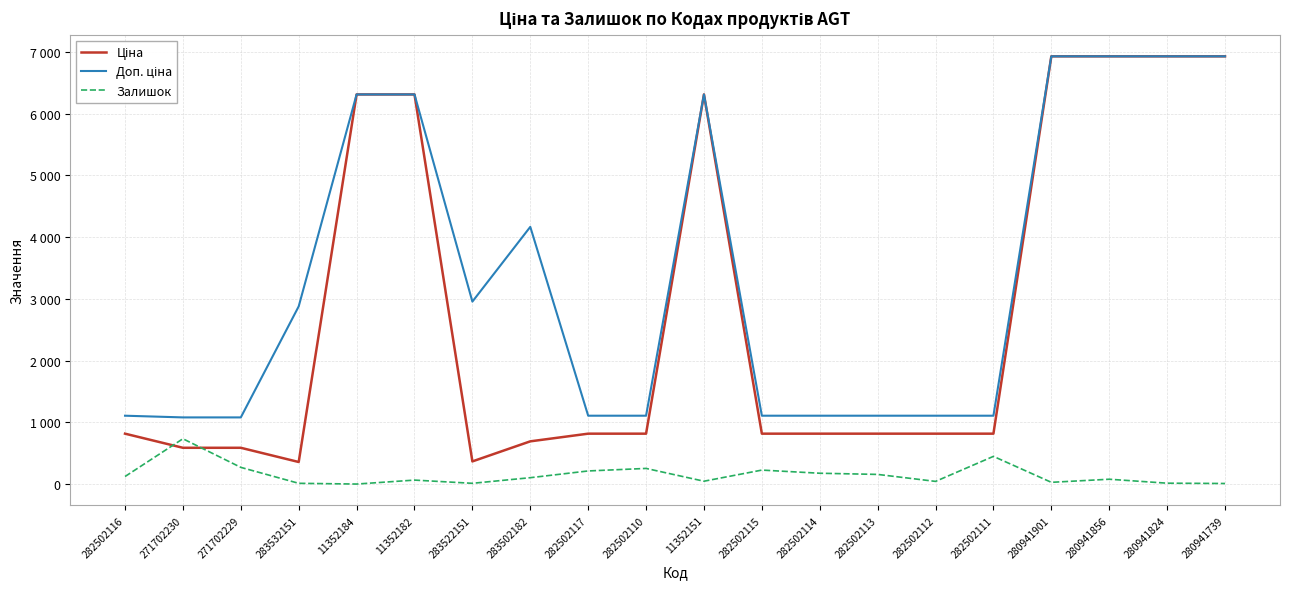

What is the greatest value displayed?

6925.7